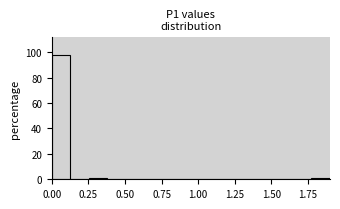

Around what value on the x-axis is the tallest bar? Give the approximate position of its centre, as read against the axis.

0.05